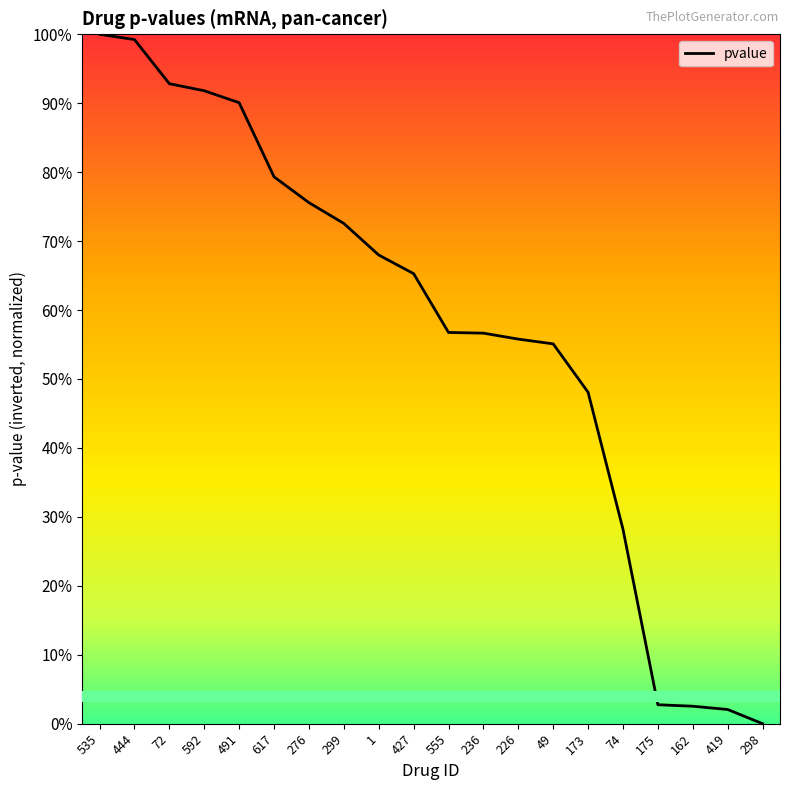

Which category has the lowest value across all series?

298